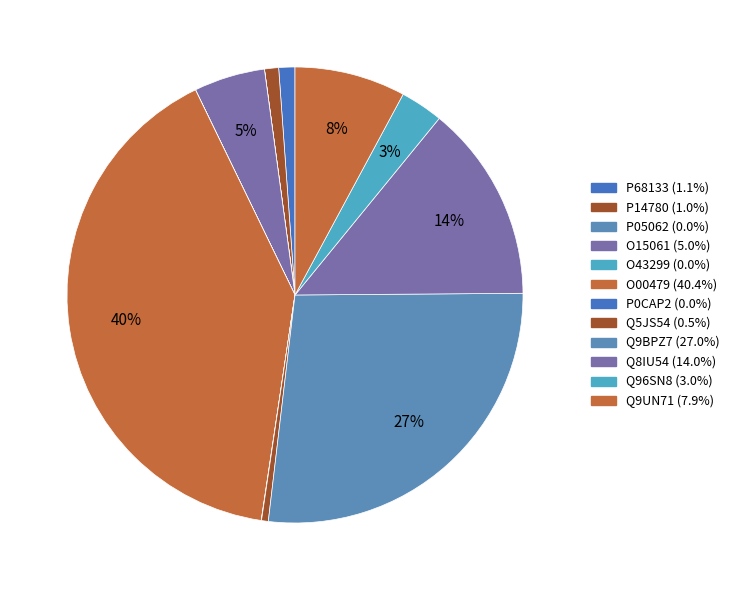

Between Q9BPZ7 and P14780, which is larger?

Q9BPZ7